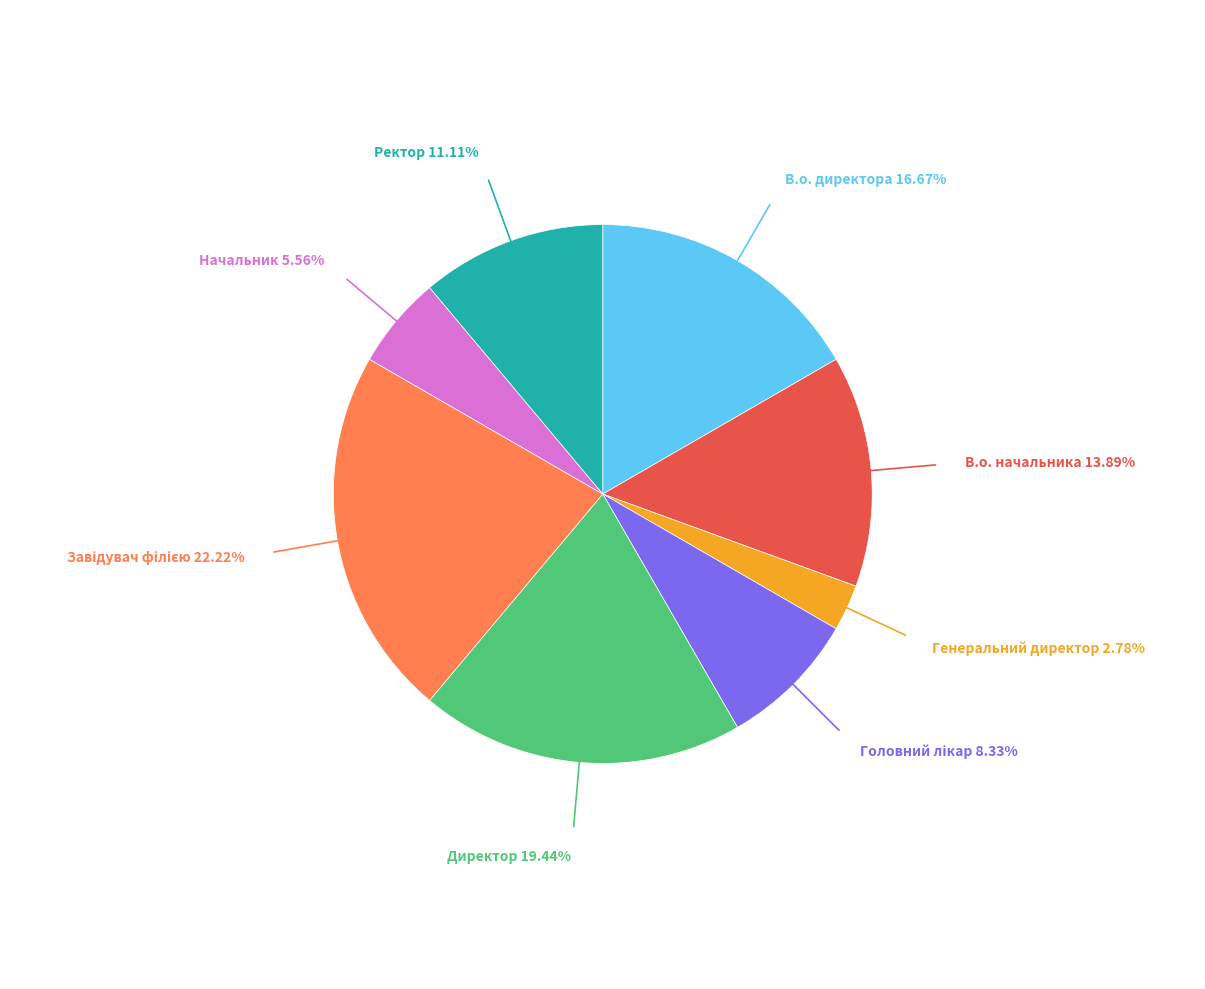

Is there any slice that represents more than half of the pie?

No